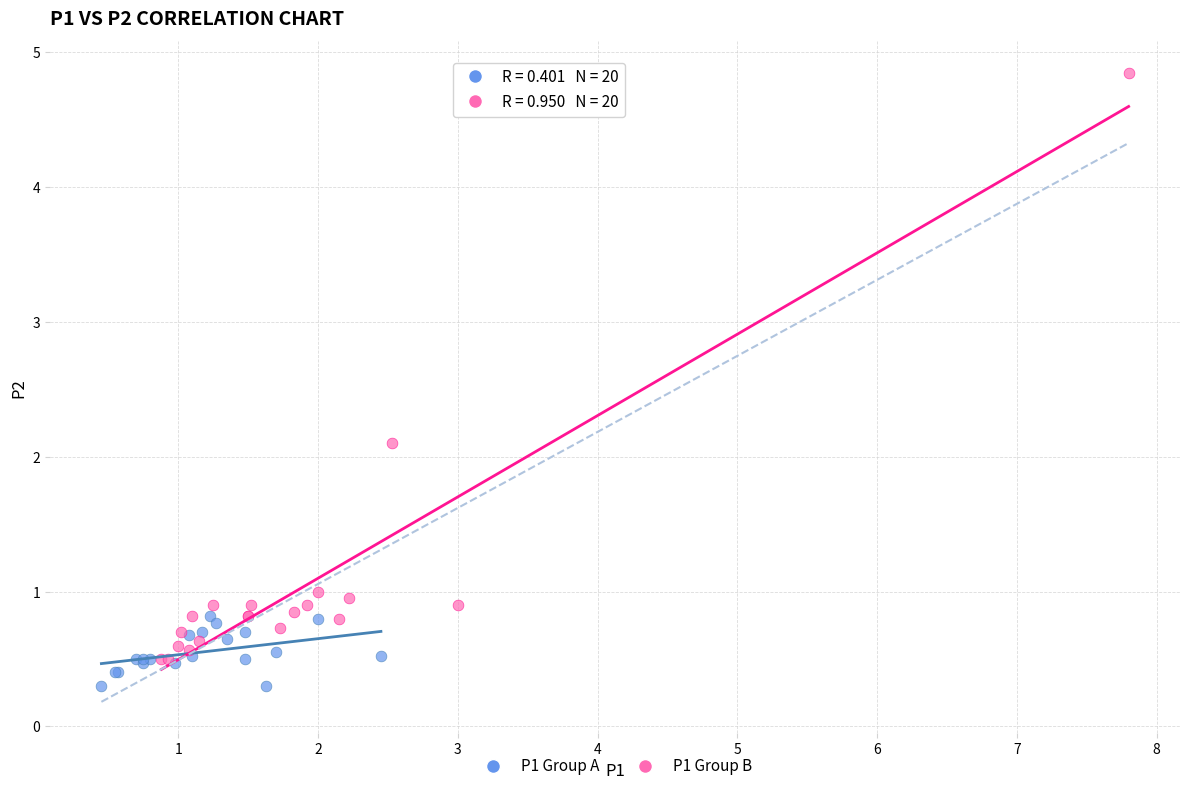

What are all the series names shown in the legend?

P1 Group A, P1 Group B